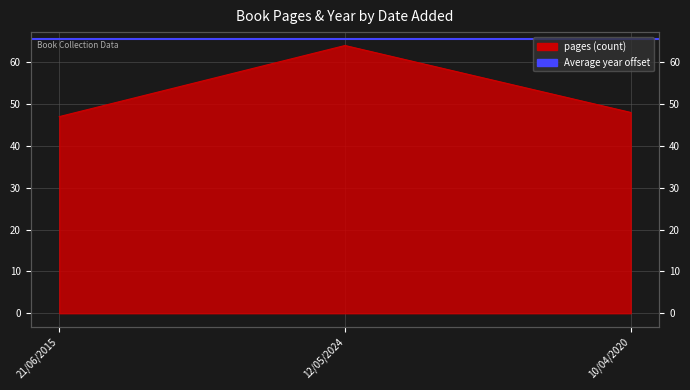

What position from the right is 12/05/2024?

2